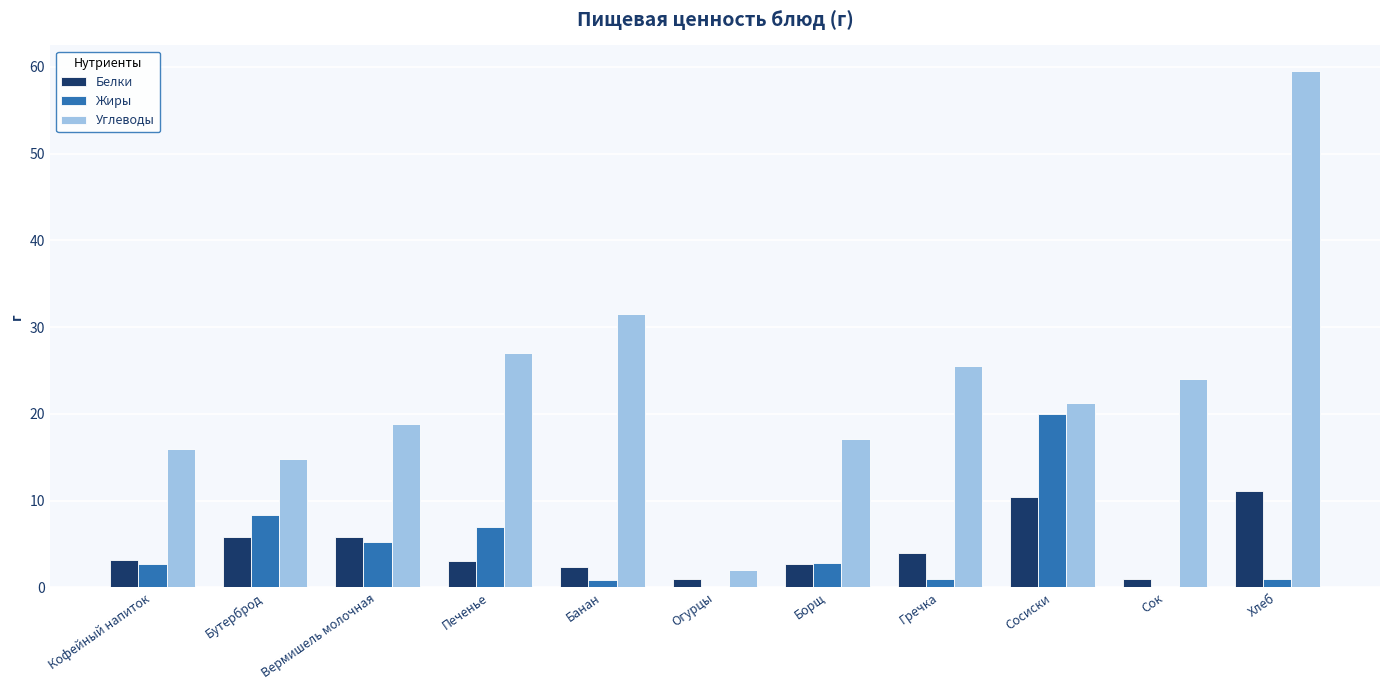

Does the chart contain stacked bars?

No